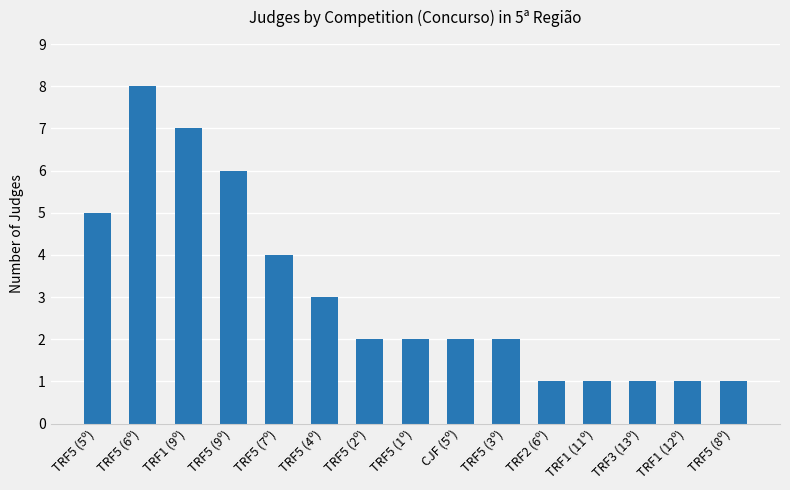

What is the sum of all values?

46